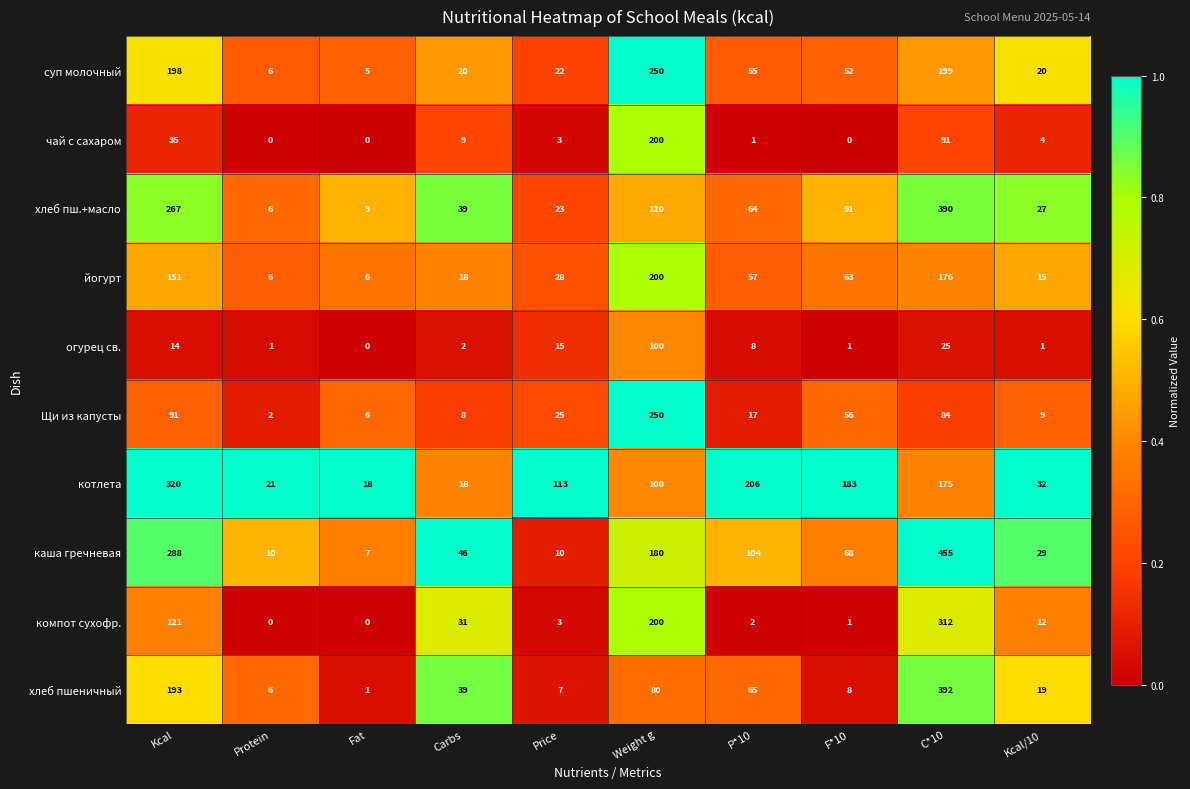

At which category does the chart reach its peak across all series?

C*10